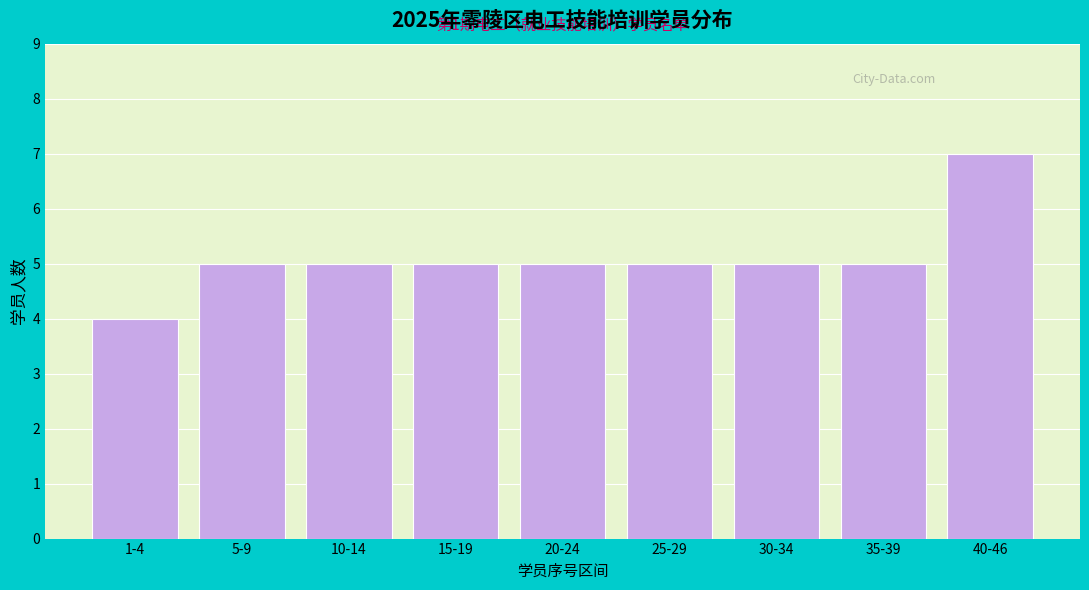

Reading right to left, list all the values displayed in this chart.

7	5	5	5	5	5	5	5	4